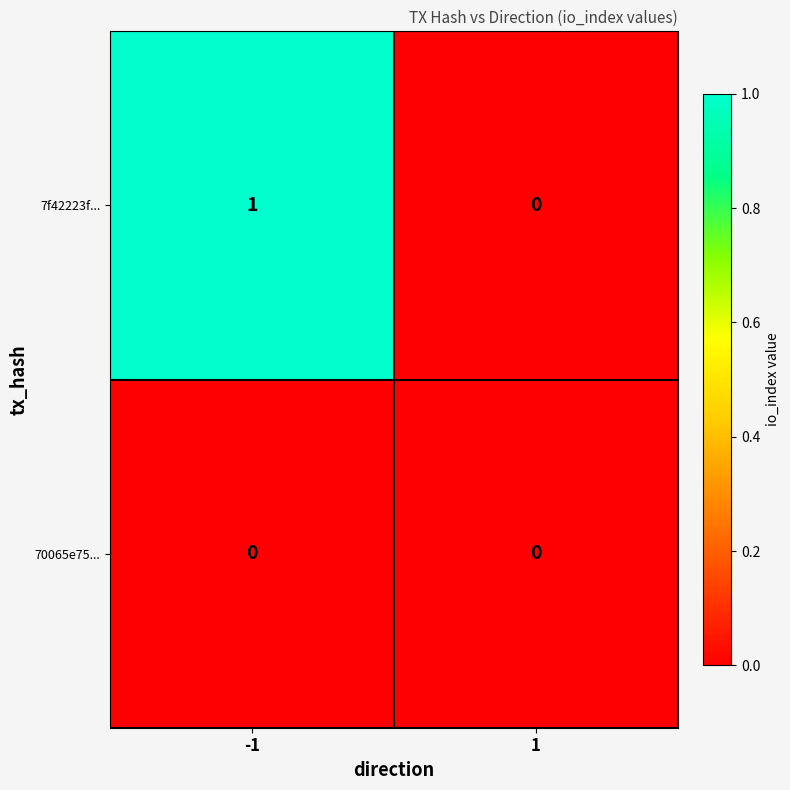

Which series has the largest total across all categories?

7f42223f...